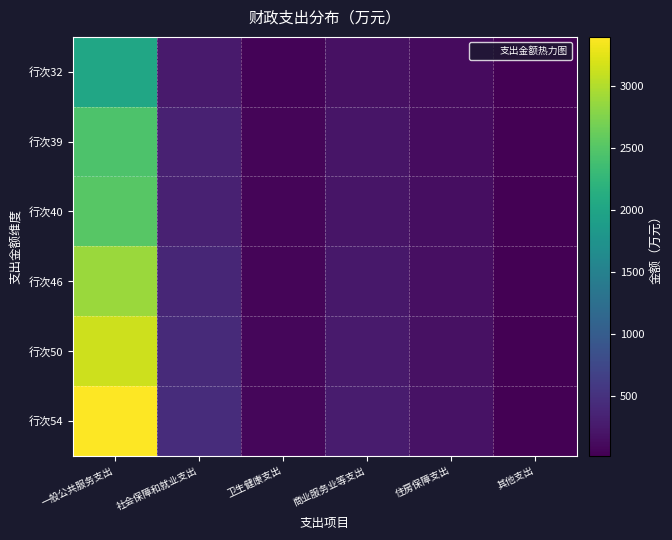

What is the greatest value displayed?

3393.0